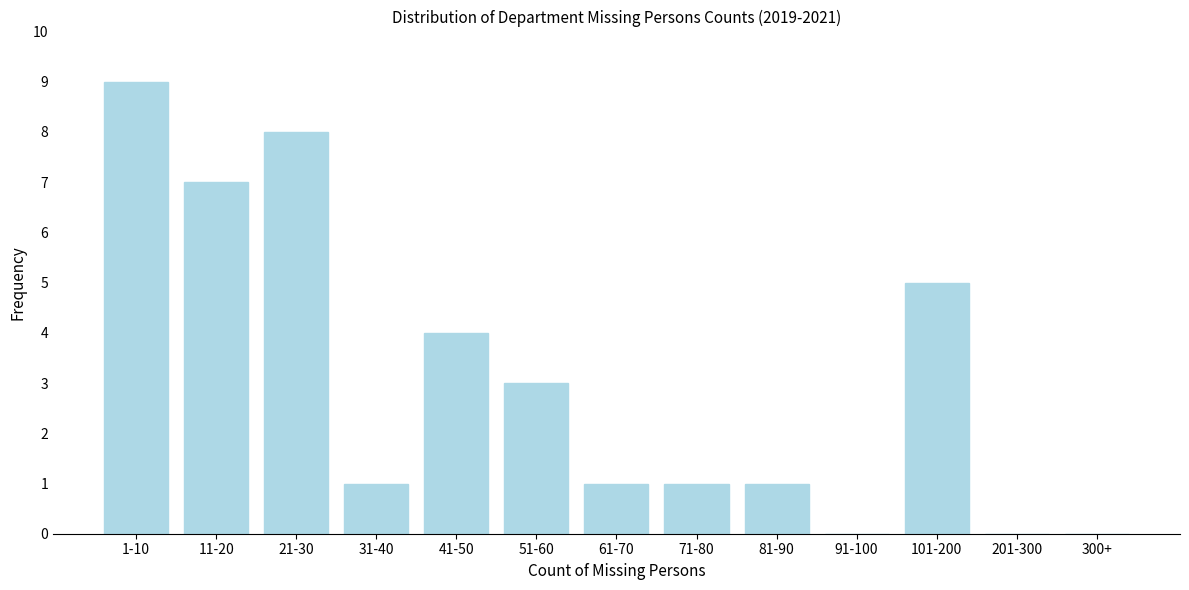

Reading right to left, list all the values displayed in this chart.

300+=0	201-300=0	101-200=5	91-100=0	81-90=1	71-80=1	61-70=1	51-60=3	41-50=4	31-40=1	21-30=8	11-20=7	1-10=9